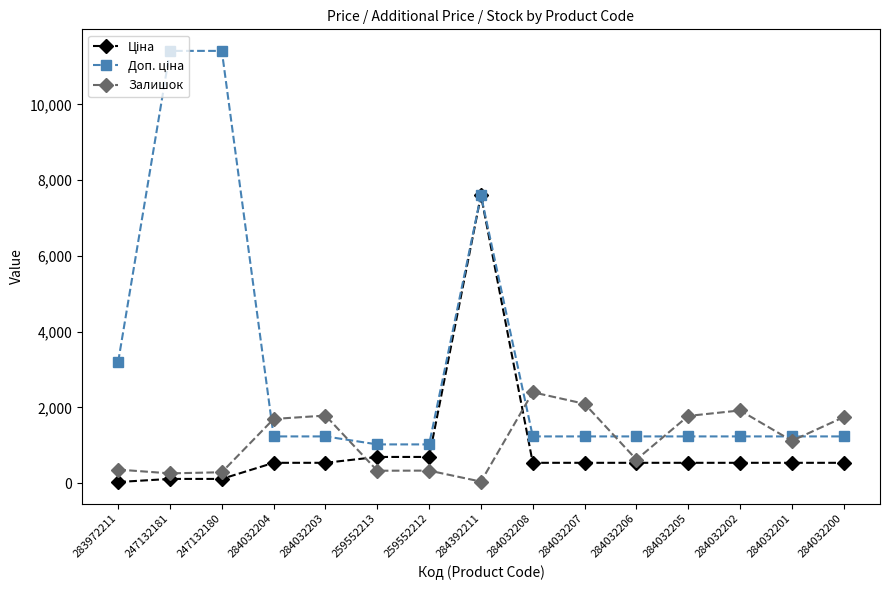

True or false: Залишок has a value of 2751.9 at 284032205.

False